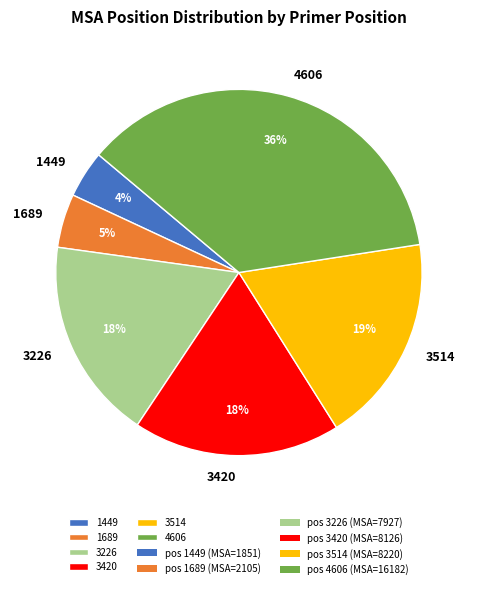

Is the sum of 3420 and 4606 greater than half?

Yes